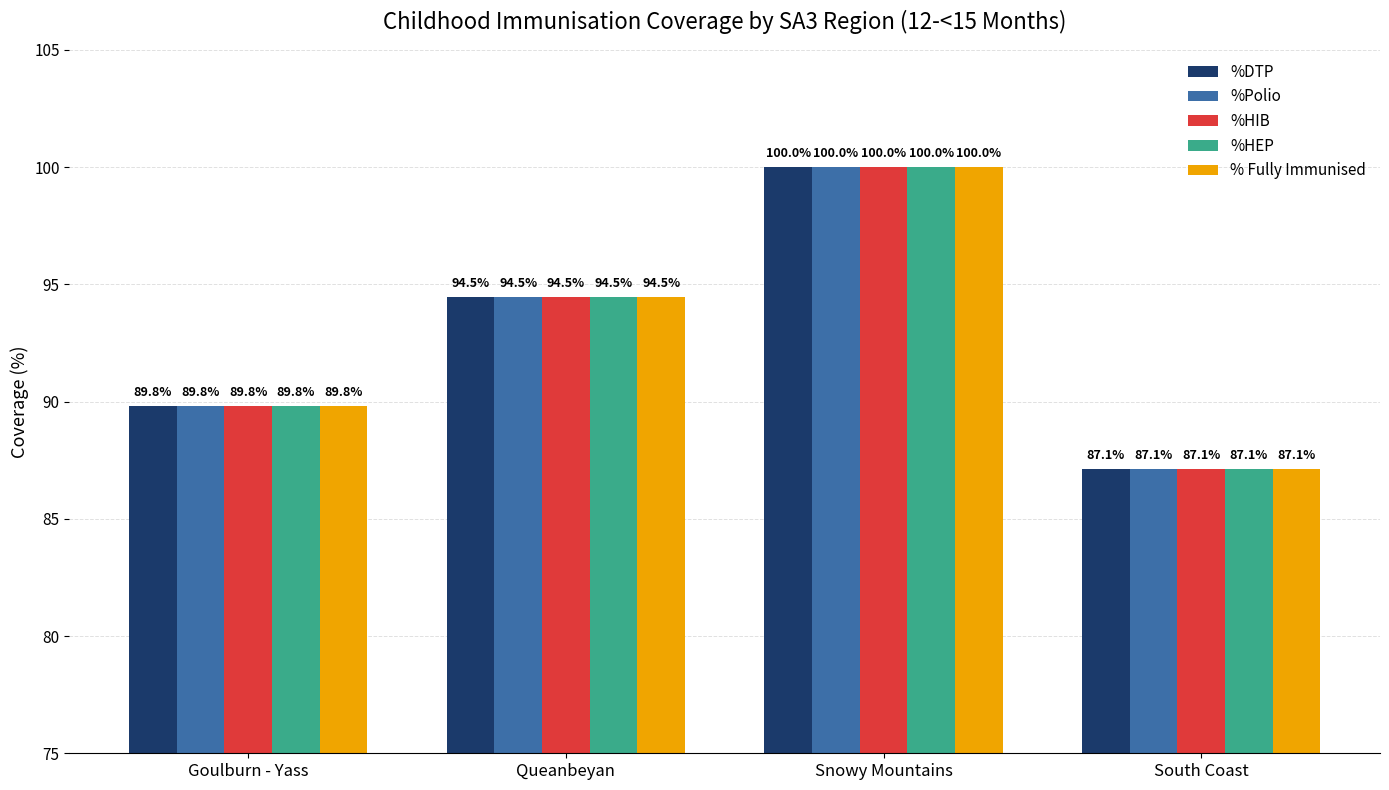

What position from the right is Goulburn - Yass?

4